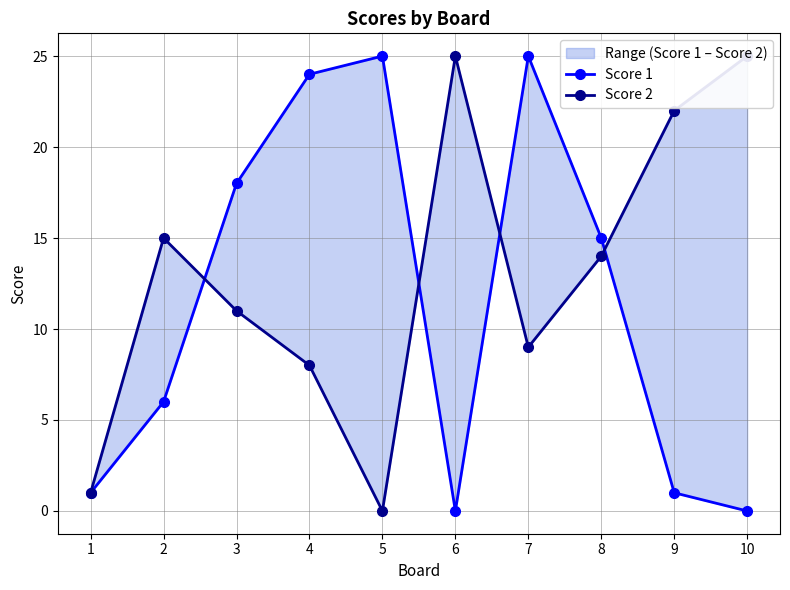

True or false: Score 2 and Score 1 intersect in this chart.

True